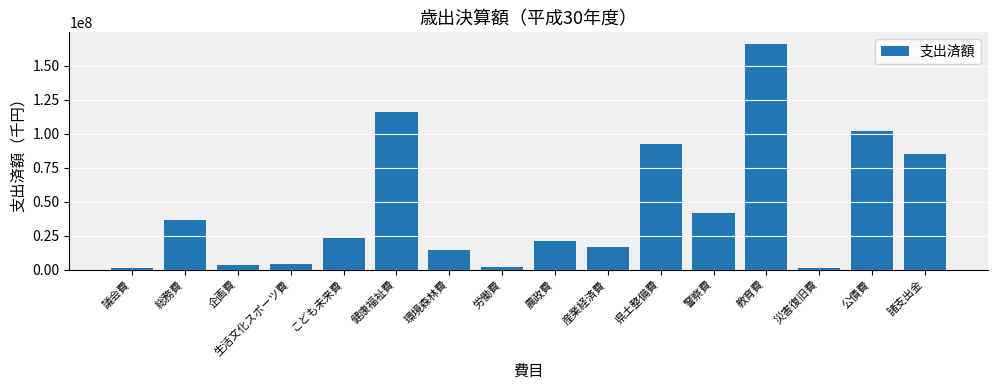

What is the greatest value displayed?

166160248